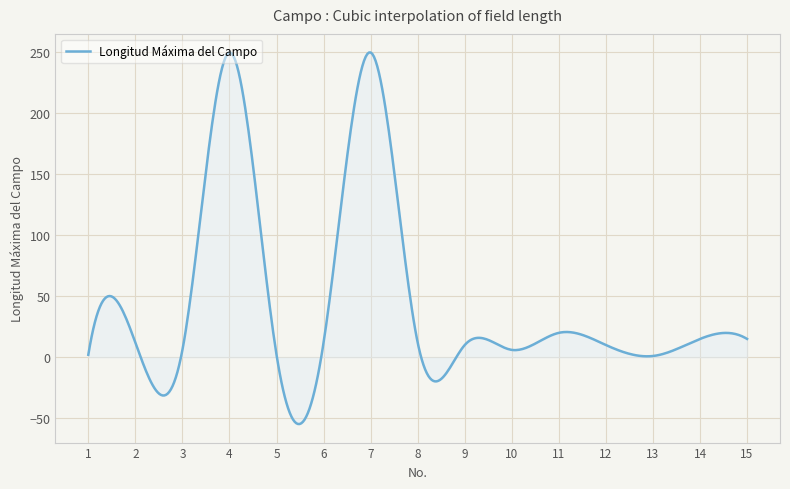

What is the smallest value displayed?

-54.8